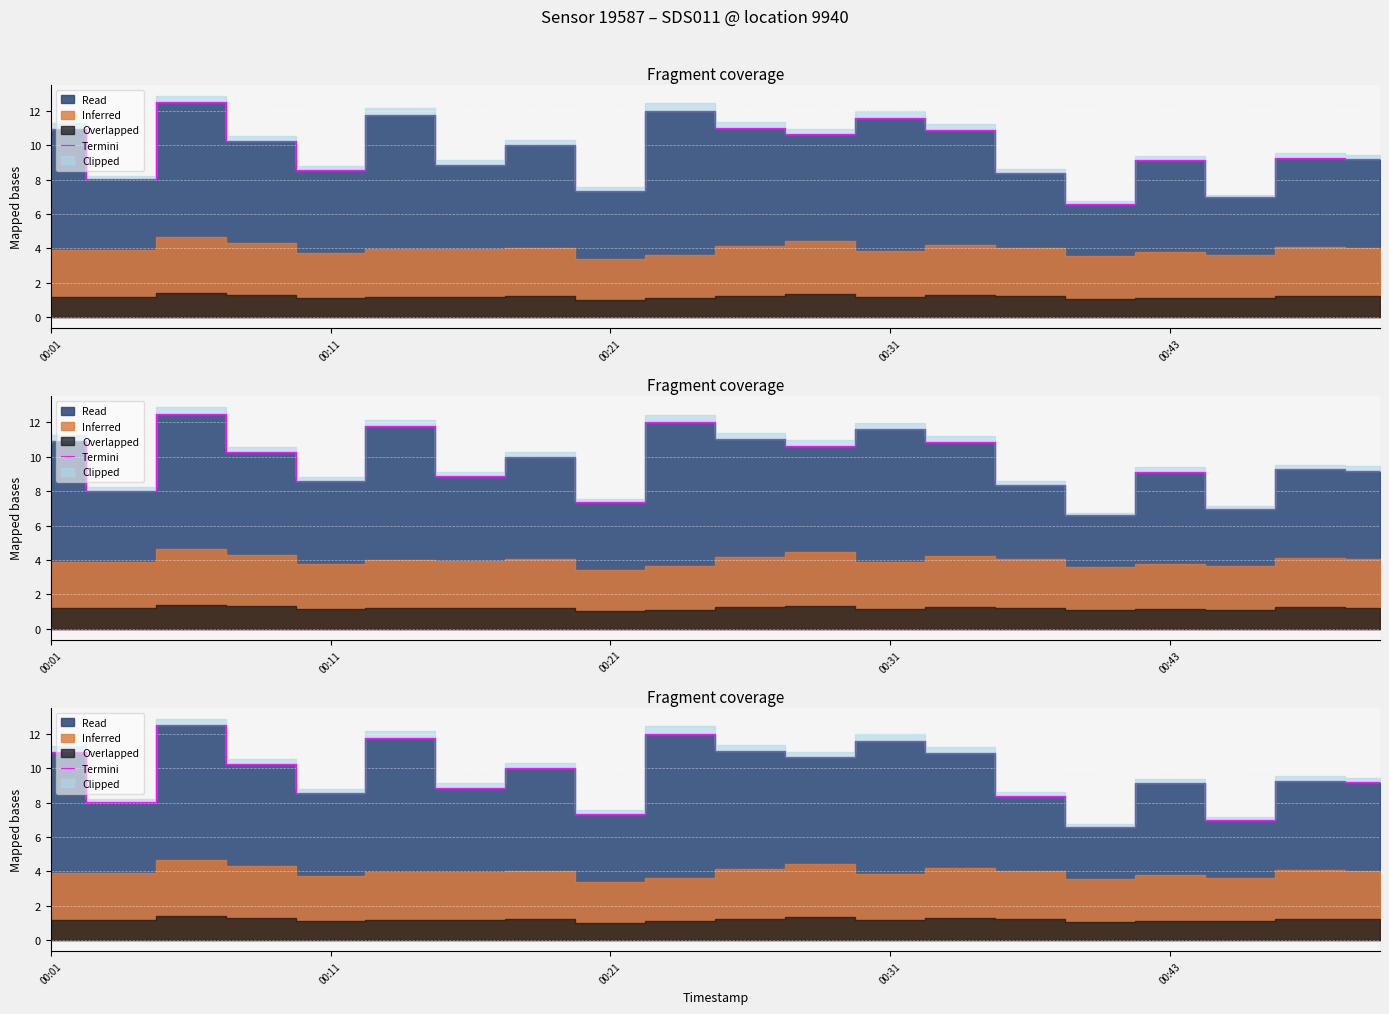

Does the chart display data point markers on the line(s)?

No